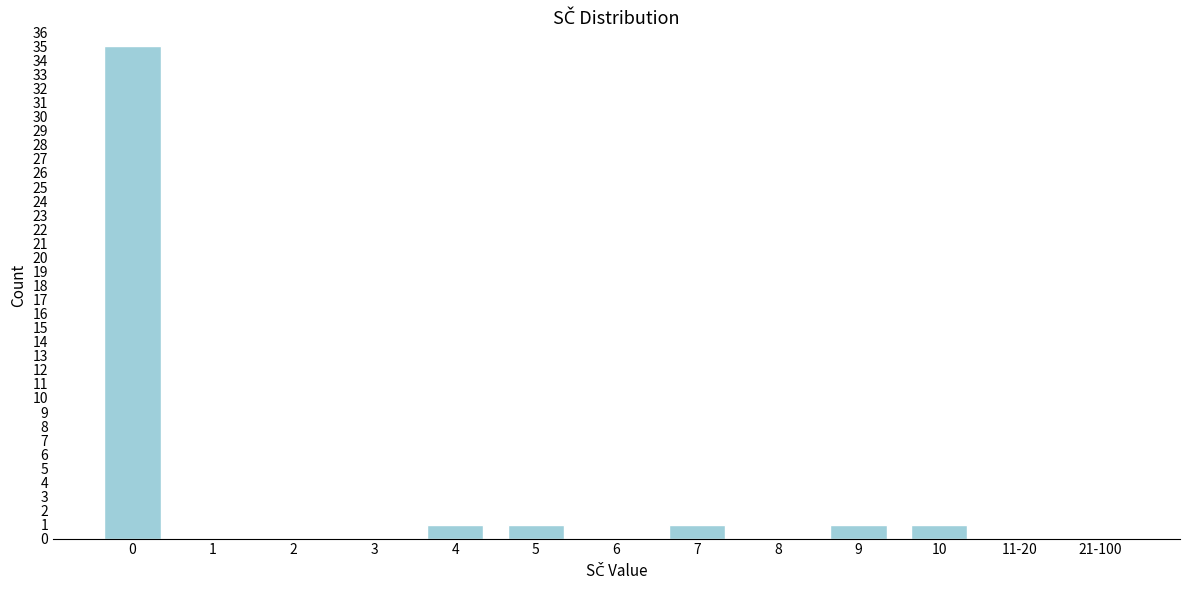

Reading left to right, what are all the values shown in this chart?

0=35	1=0	2=0	3=0	4=1	5=1	6=0	7=1	8=0	9=1	10=1	11-20=0	21-100=0